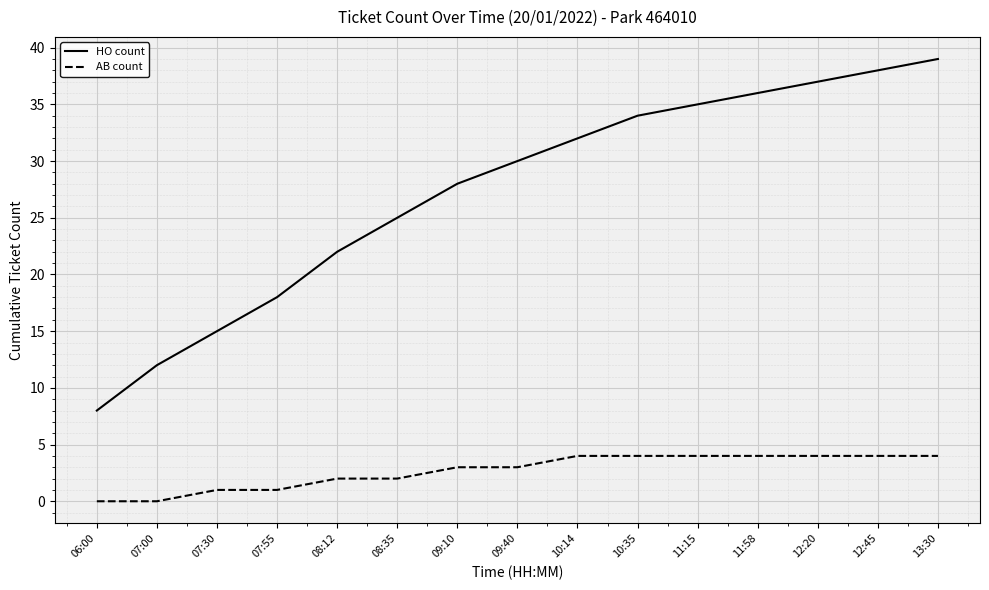

What position from the right is 10:14?

7